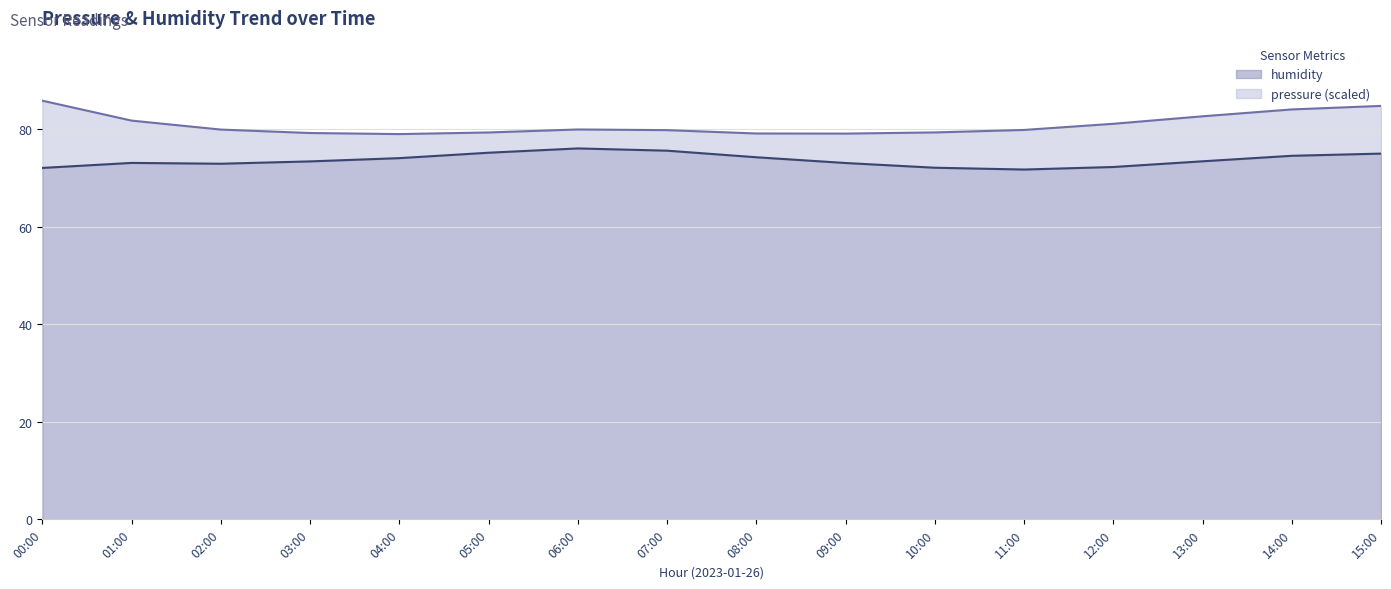

The chart shows a value of 111.4 at 02:00. True or false?

False